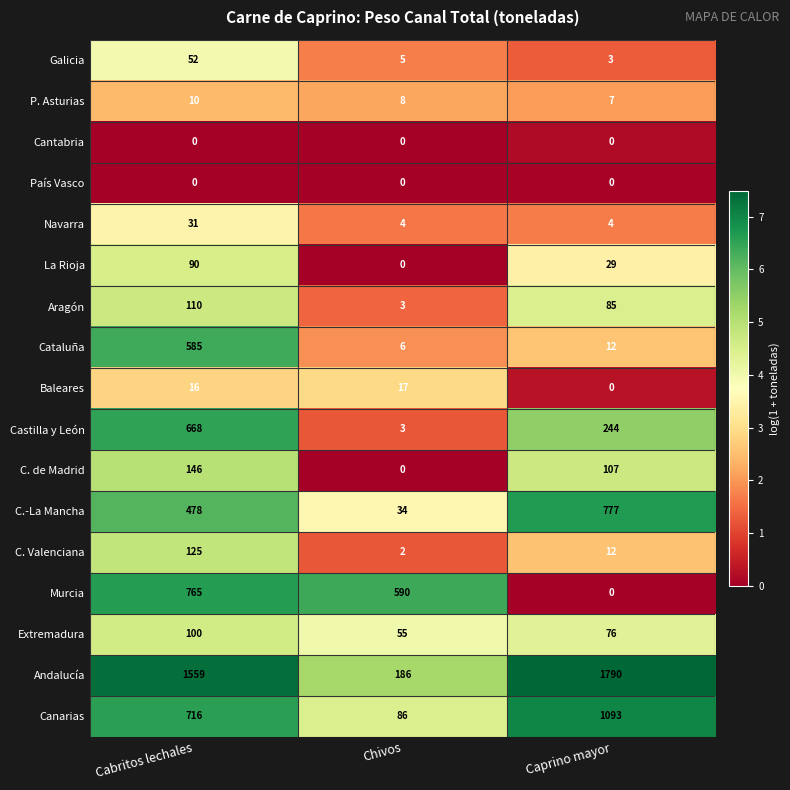

What is the sum of the C.-La Mancha values at Chivos and Cabritos lechales?

512